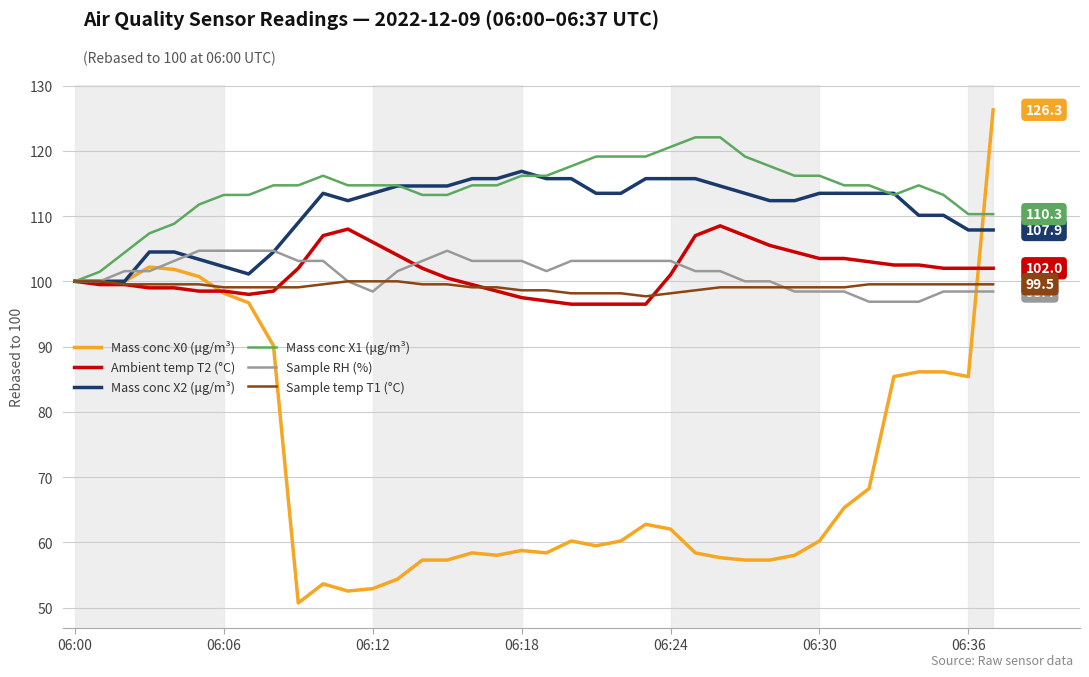

Which series has the largest total across all categories?

Mass conc X1 (μg/m³)